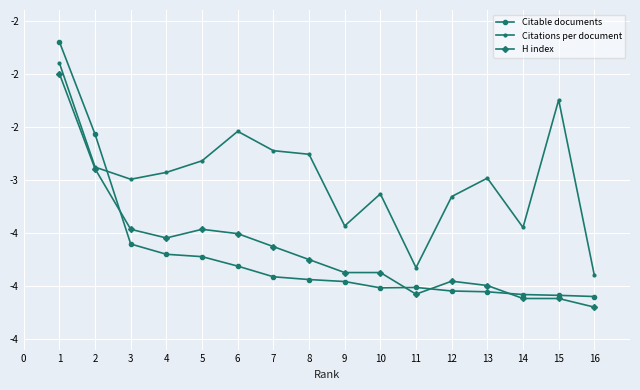

Which series has the largest total across all categories?

Citations per document